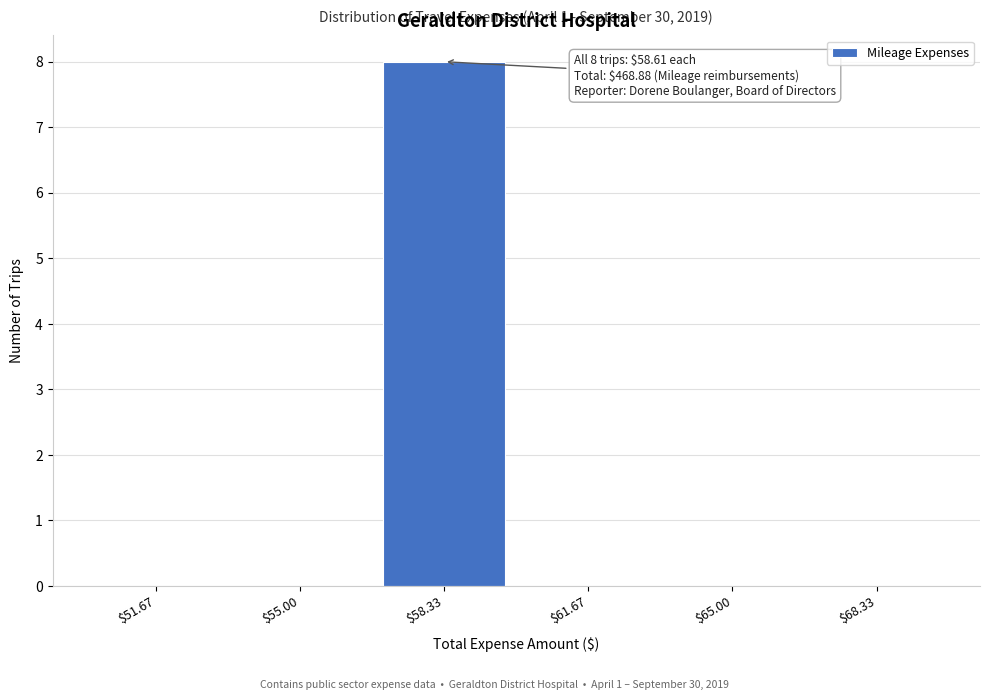

Over which range of the x-axis is the bar tallest?

56.5 to 60.0